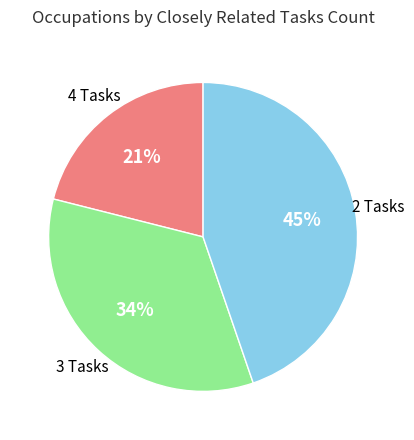

To the nearest percent, what is the average slice percentage?

33%